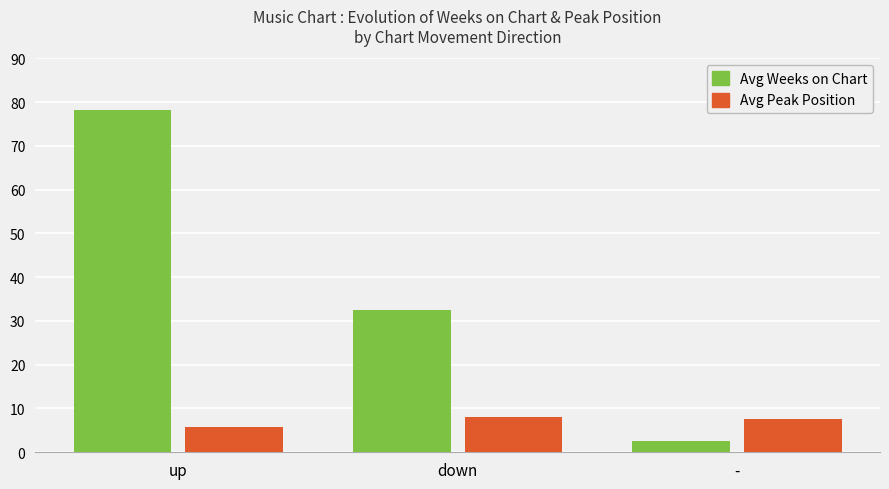

Is it true that Avg Peak Position equals 14.3 at down?

False